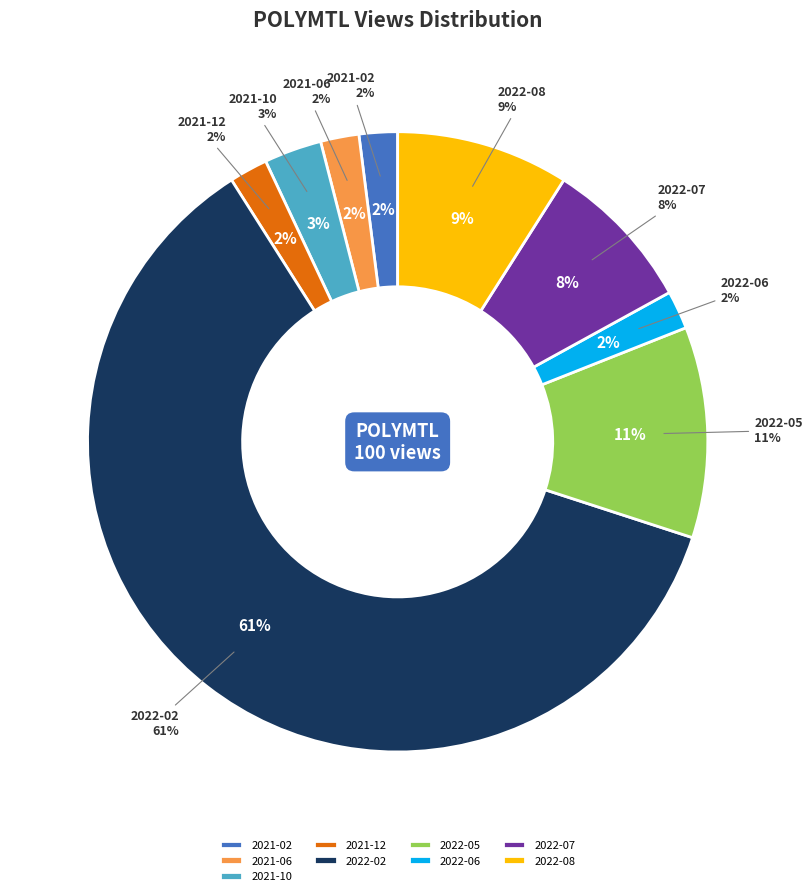

True or false: 2022-08 accounts for 2% of the total.

False